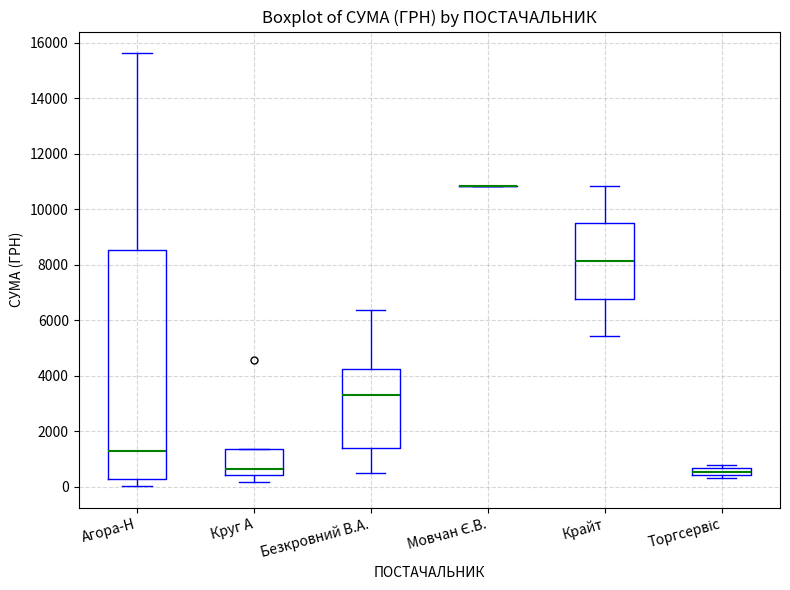

Which box is the tallest, from its lower edge to its upper edge?

Агора-Н